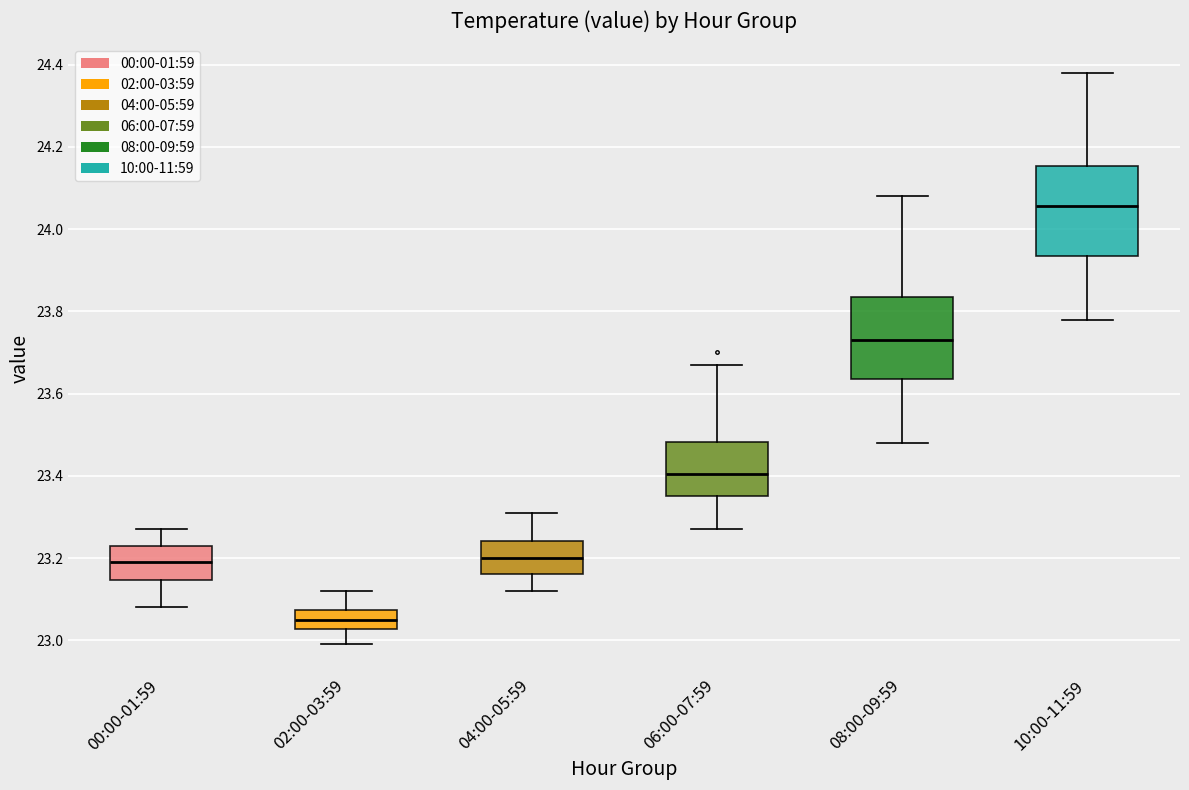

Reading left to right, read every box against the y-axis: the position of its median line, the range the box covers, and the ends of its whiskers. The values are not printed on the chart, so give them approximately, as read against the axis.

00:00-01:59: median 23.20, box 23.14 to 23.24, whiskers 23.08 to 23.28
02:00-03:59: median 23.06, box 23.02 to 23.08, whiskers 23.00 to 23.12
04:00-05:59: median 23.20, box 23.16 to 23.24, whiskers 23.12 to 23.32
06:00-07:59: median 23.40, box 23.36 to 23.48, whiskers 23.28 to 23.68
08:00-09:59: median 23.74, box 23.64 to 23.84, whiskers 23.48 to 24.08
10:00-11:59: median 24.06, box 23.94 to 24.16, whiskers 23.78 to 24.38